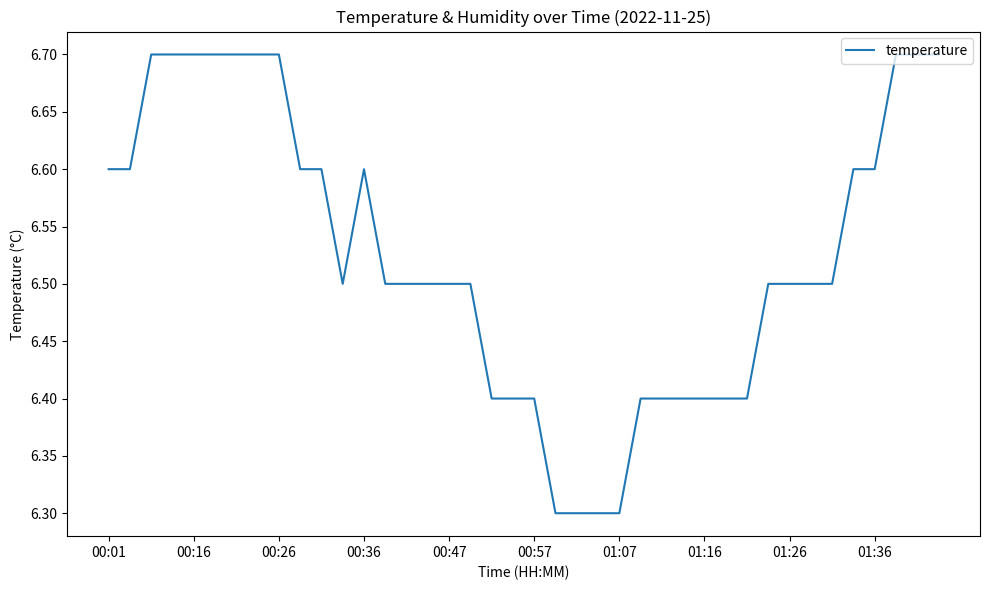

What is the maximum value shown in the chart?

6.7